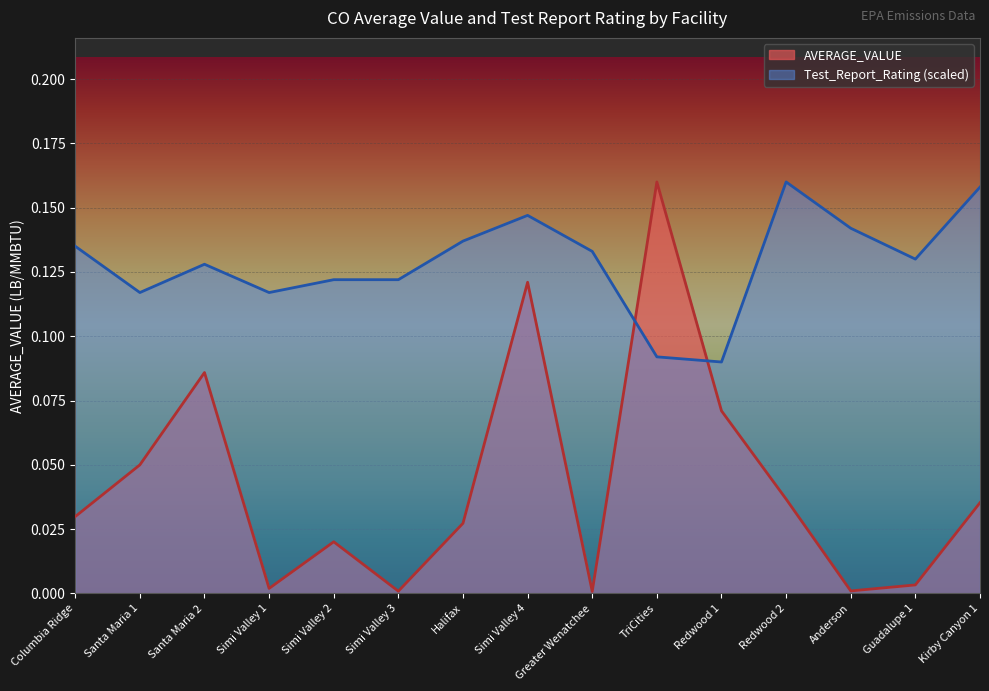

Is the value of Test_Report_Rating at Redwood 1 greater than the value of AVERAGE_VALUE at Santa Maria 2?

Yes